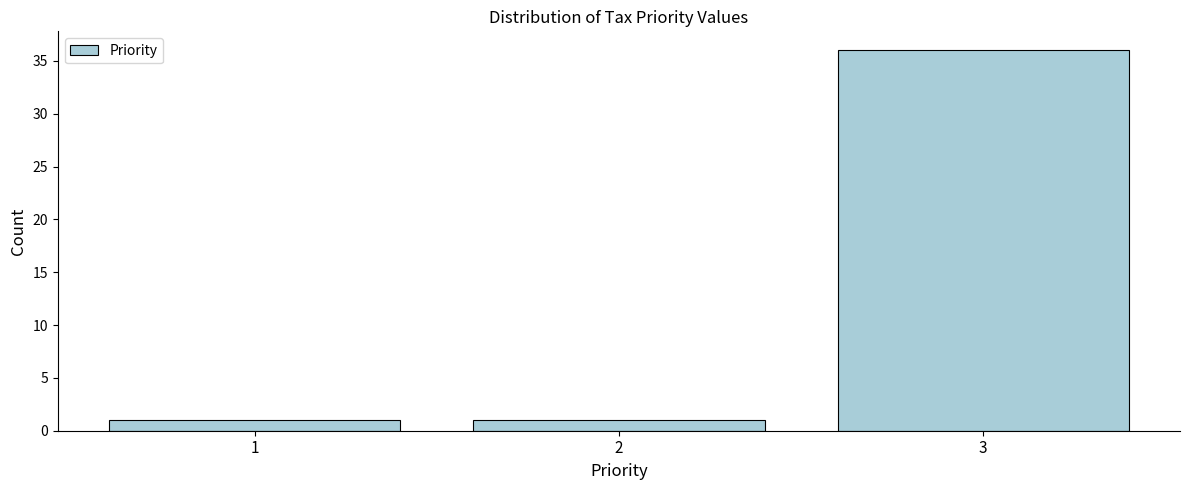

Reading left to right, transcribe all the data shown in this chart.

1=1	2=1	3=36